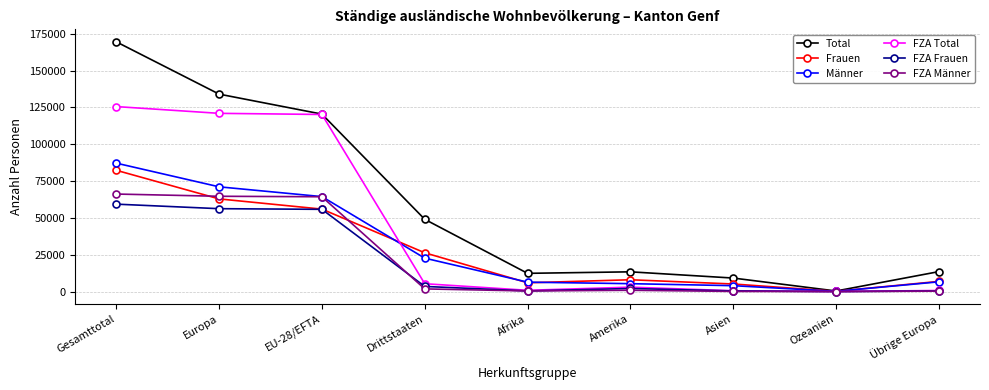

Which series has the largest total across all categories?

Total